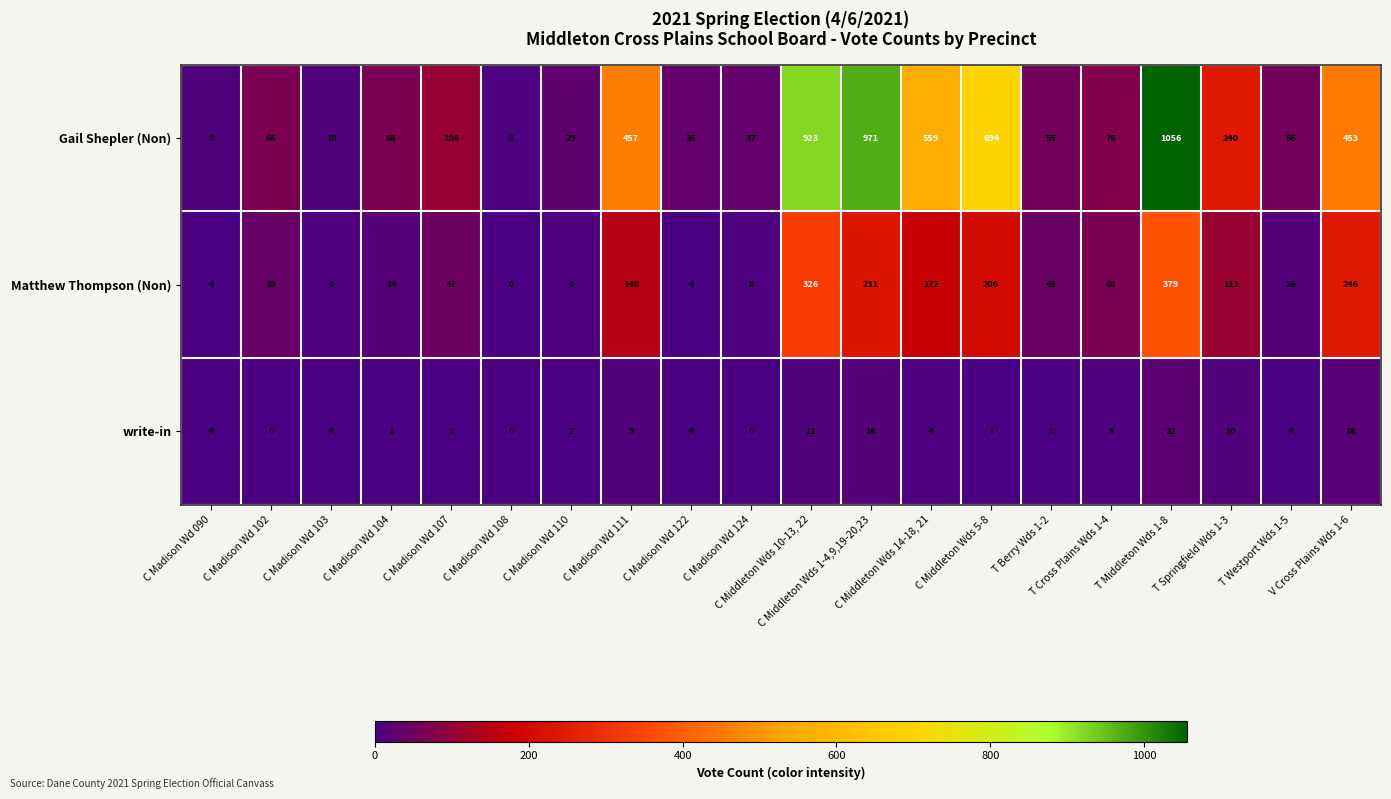

Which series has the widest spread of values?

Gail Shepler (Non)